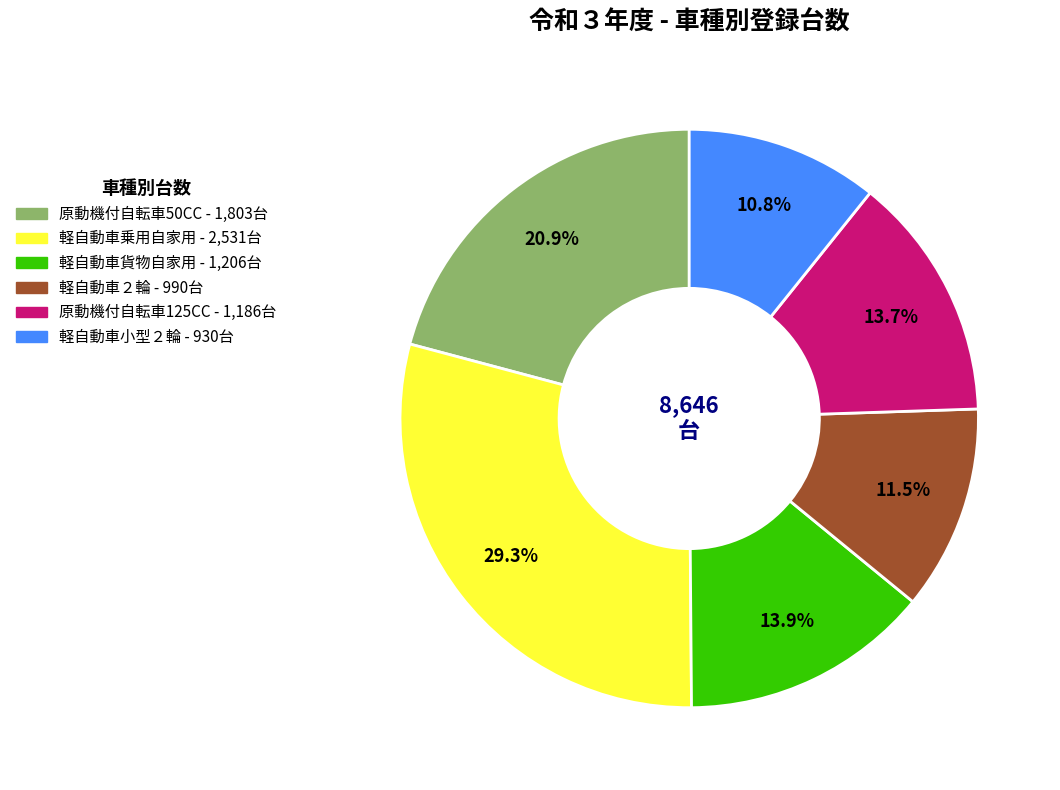

Is there any slice that represents more than half of the pie?

No